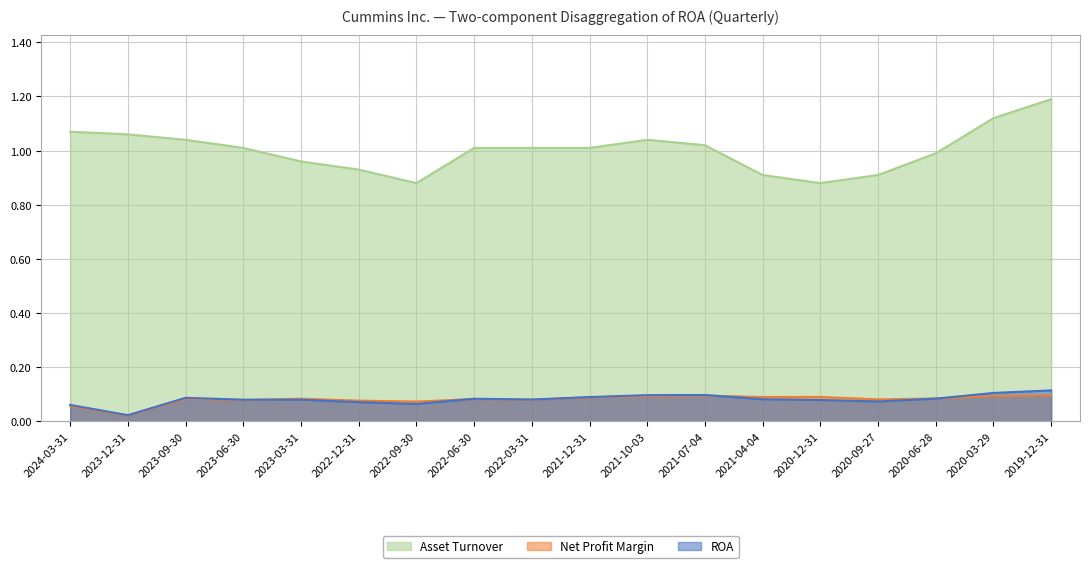

True or false: Asset Turnover and ROA cross at least once.

False